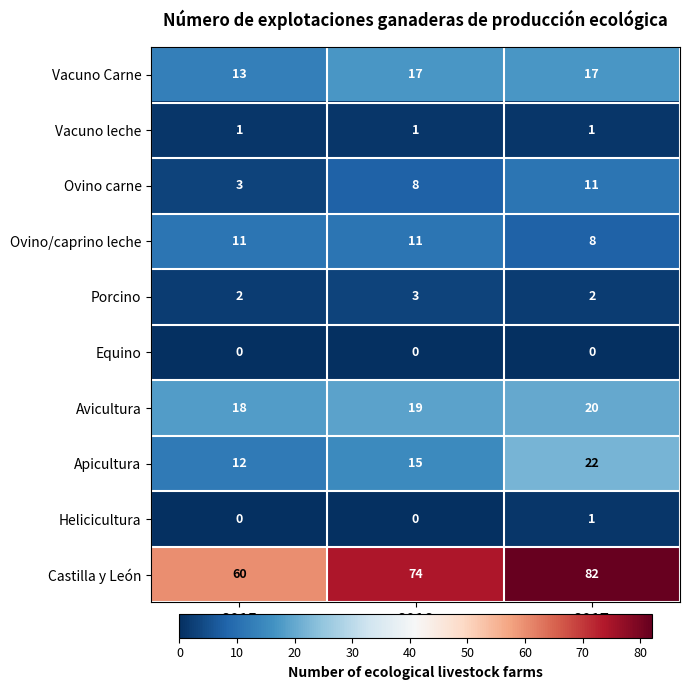

Count the Ovino carne values in the range 3 to 11.

3